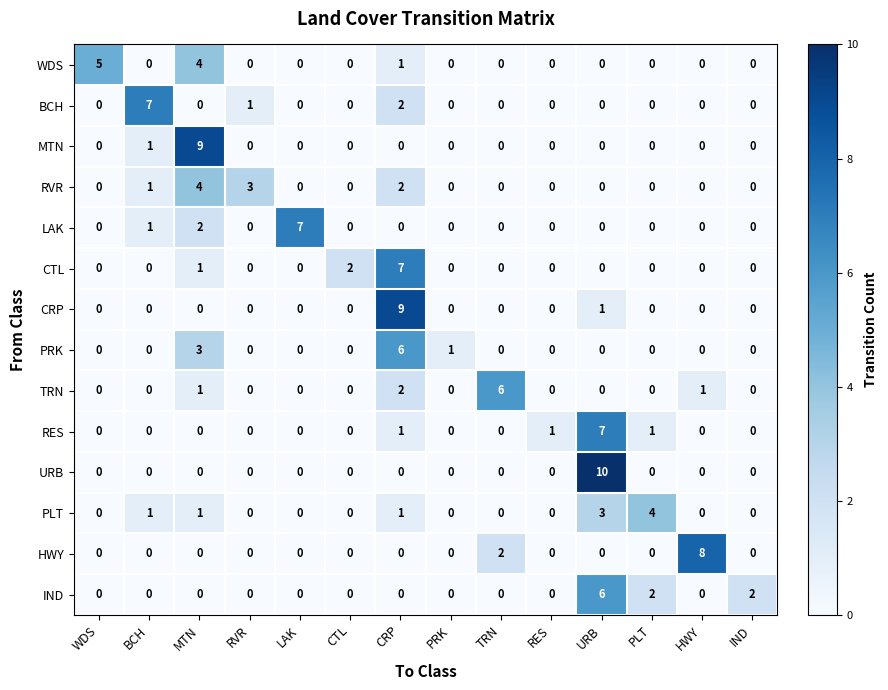

What is the highest value of the CRP series?

9